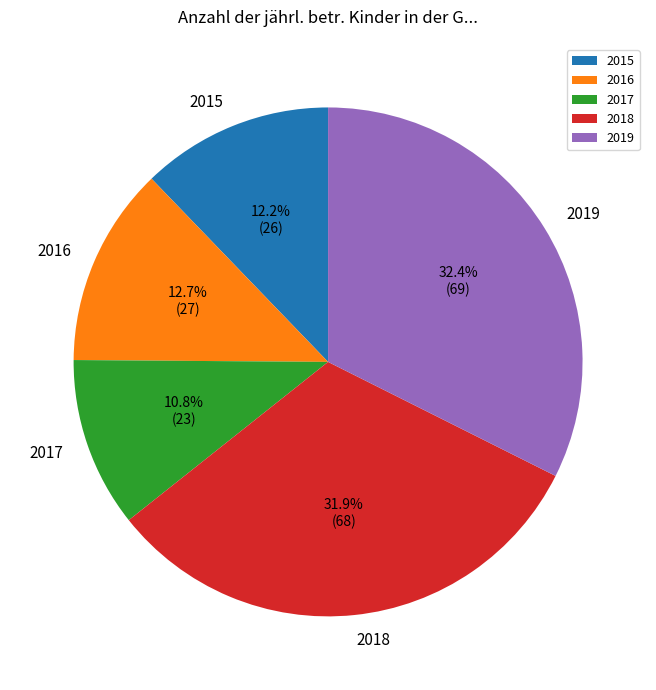

What percentage is the 2015 slice, to the nearest percent?

12%